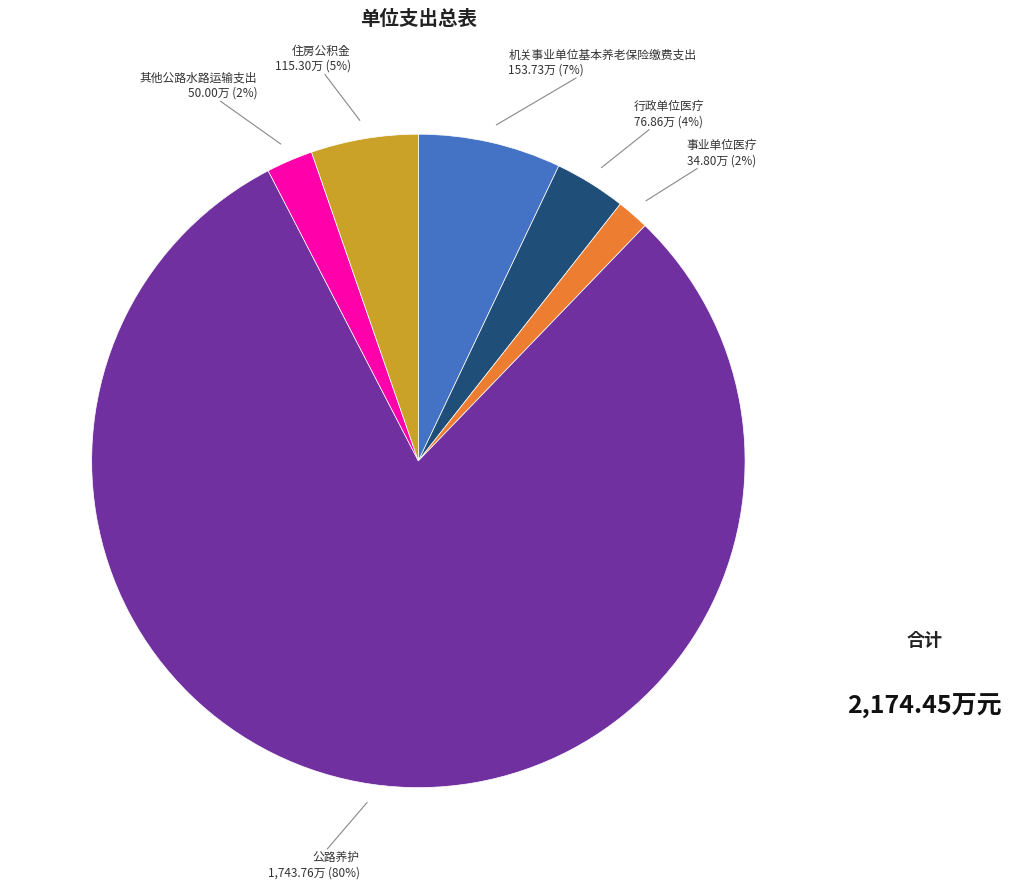

Is there a majority slice in this chart?

Yes